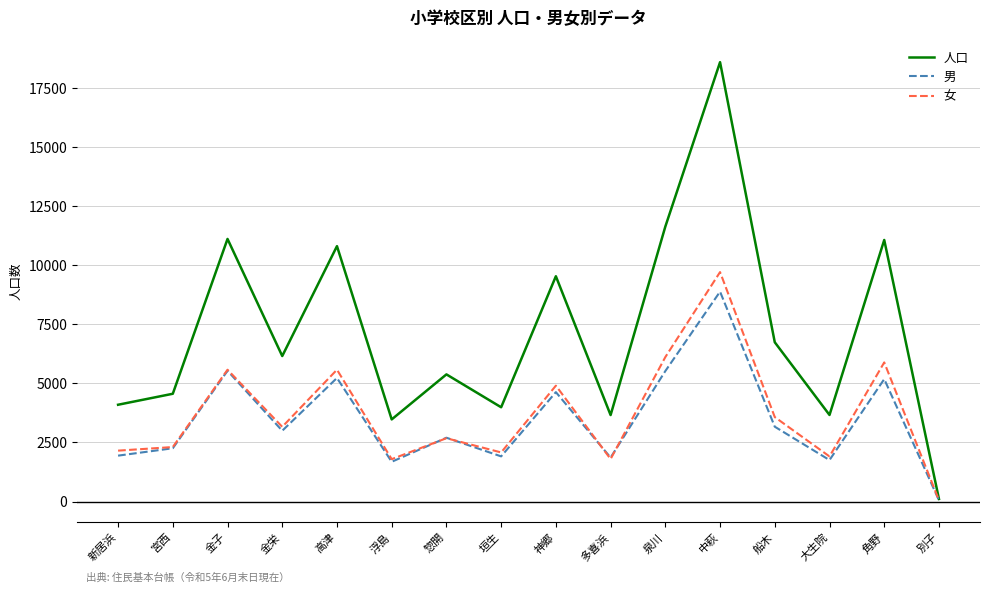

What is the spread (max minus min) of values at 神郷?

4906